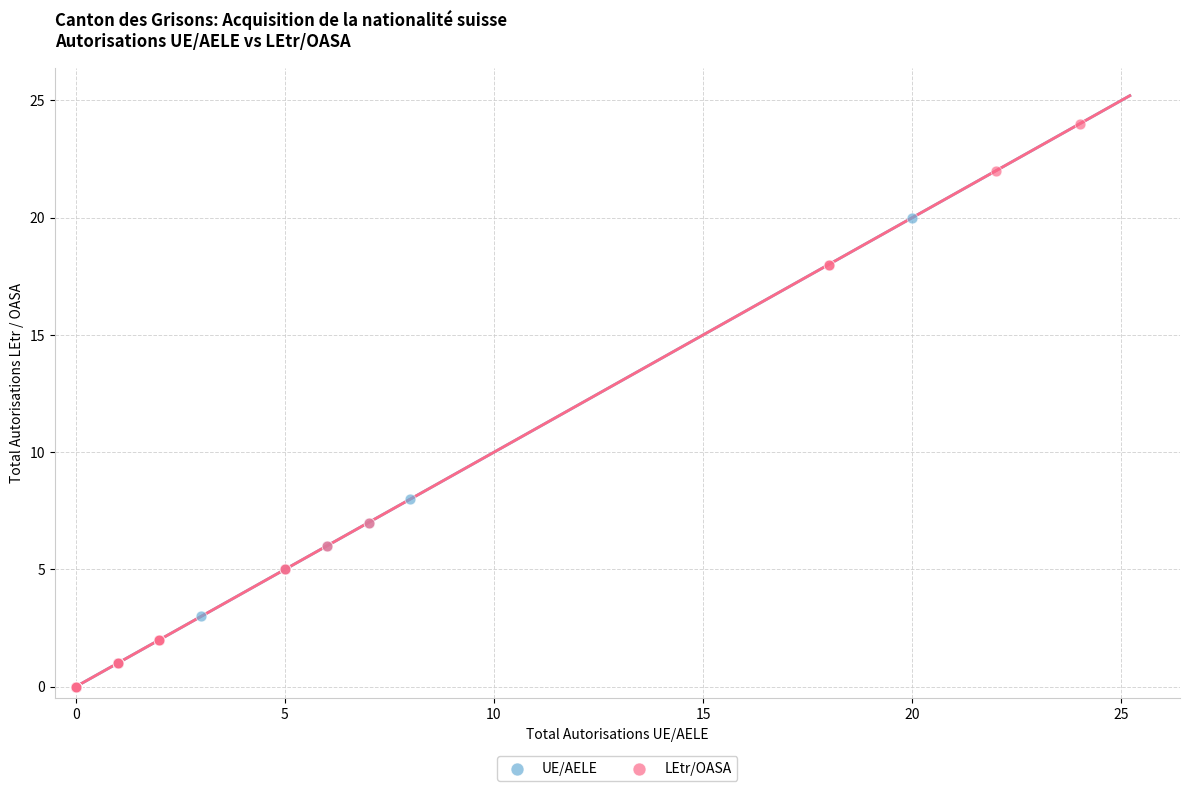

Which series has the widest spread of Y values?

LEtr/OASA